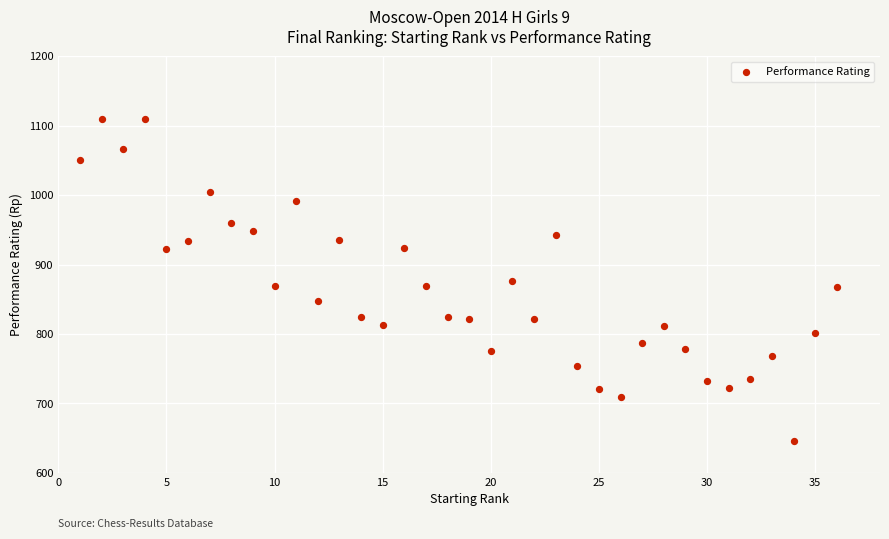

What is the range of X values (max minus min)?

35